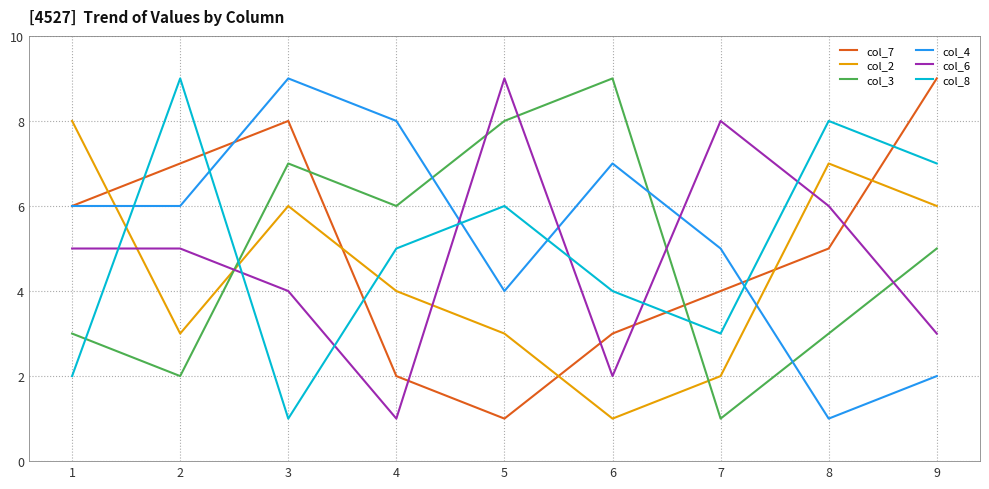

Which series changed the most between 2 and 4?

col_7